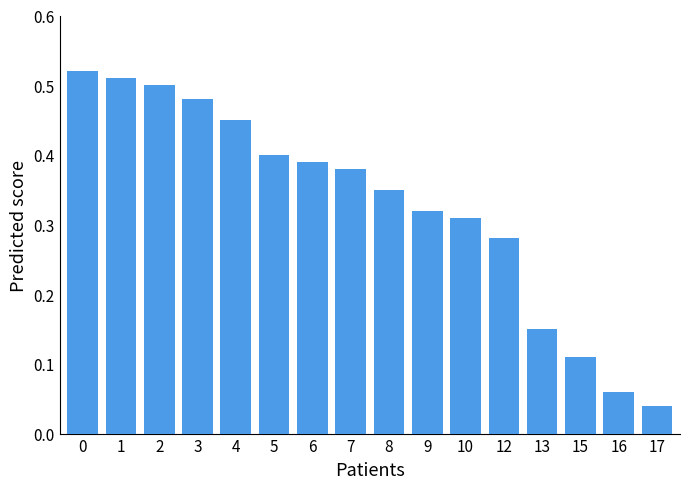

What is the value of the Blue bar at the 4th from the left?

0.5